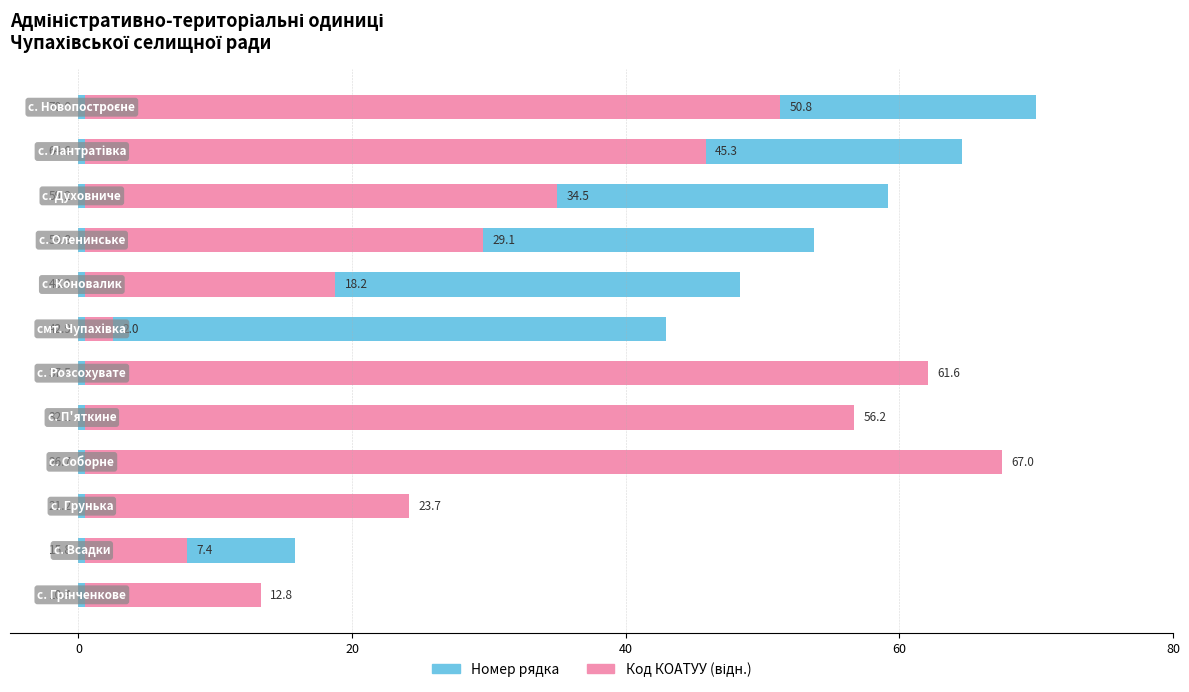

Rank the series by their average value, from lowest to highest.

Код КОАТУУ (відн.), Номер рядка